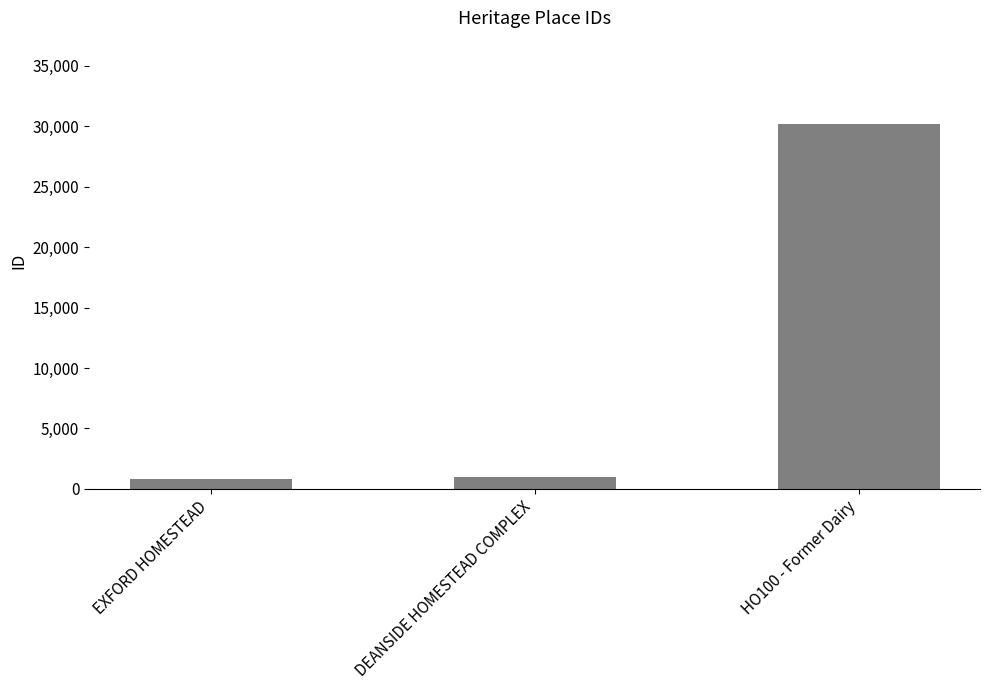

What is the label of the 1st bar from the left?

EXFORD HOMESTEAD